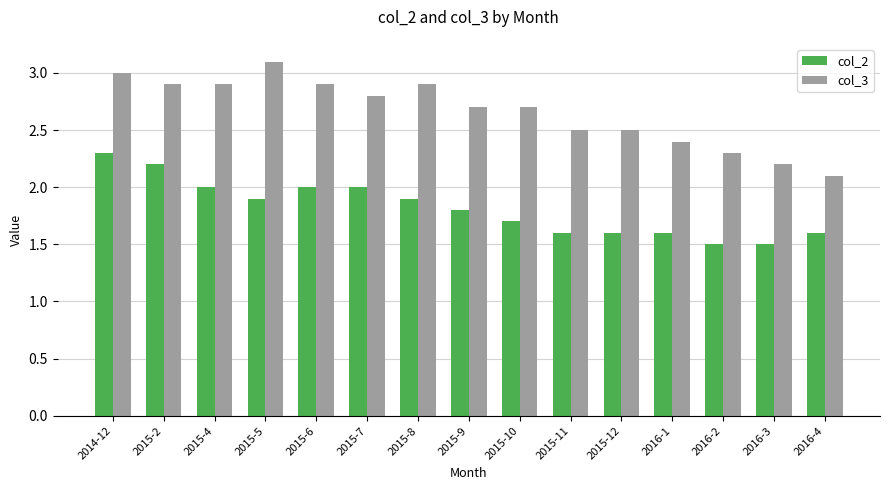

What are all the series names shown in the legend?

col_2, col_3